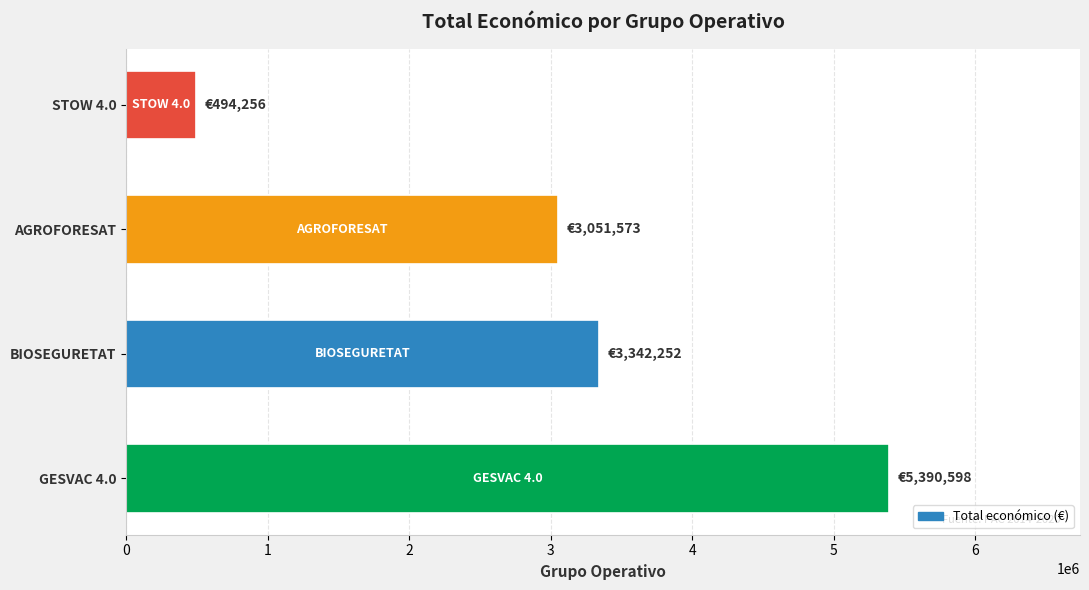

What is the sum of all values?

12278679